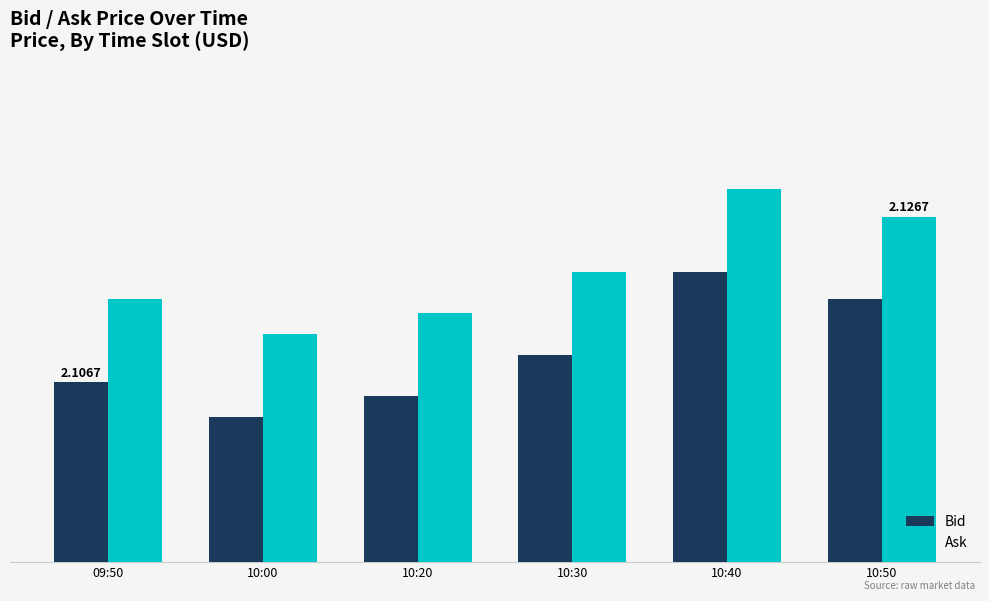

Where is Bid nearest to the value 2?

10:00